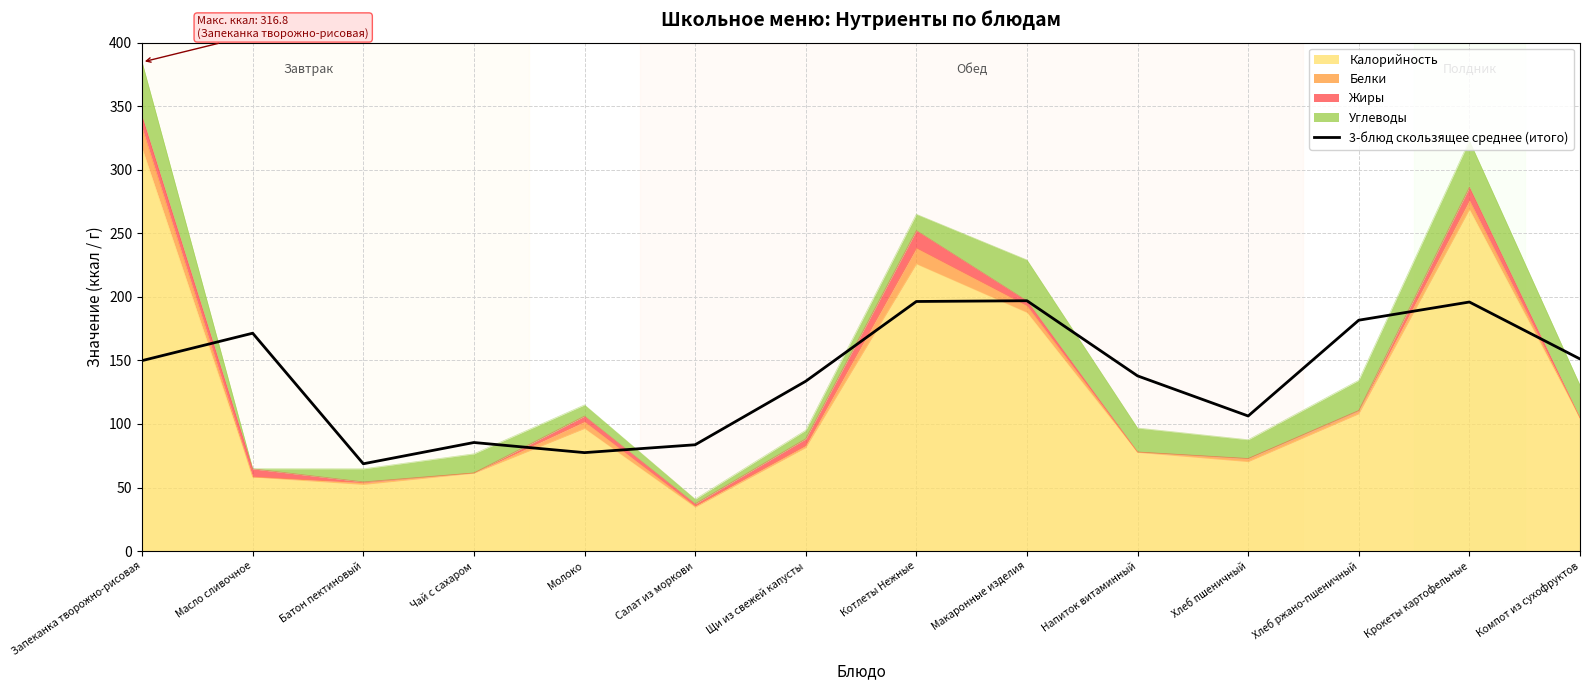

At which label does the data first exceed 149?

Запеканка творожно-рисовая